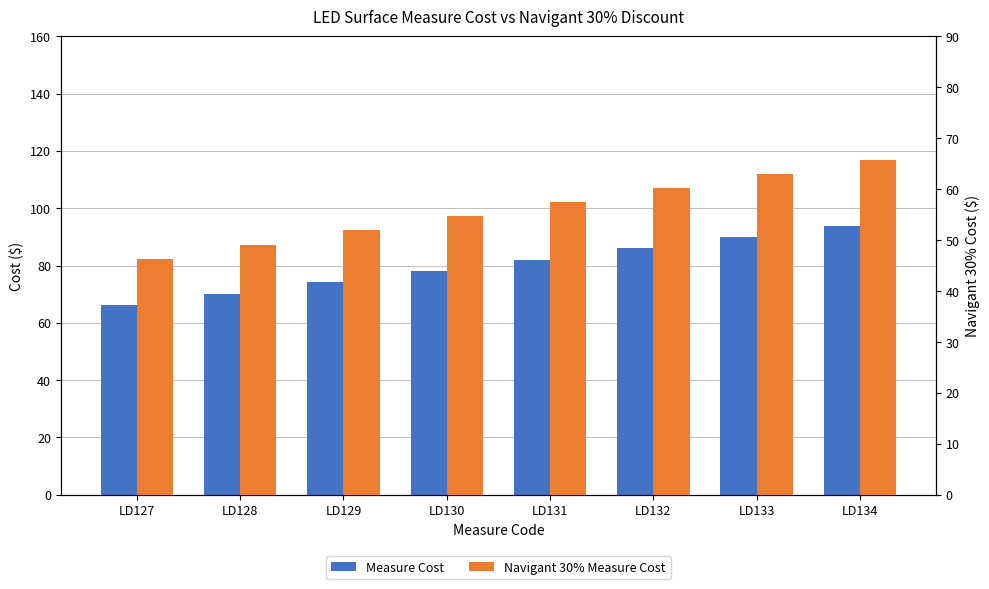

At which category is the sum across all series the highest?

LD134